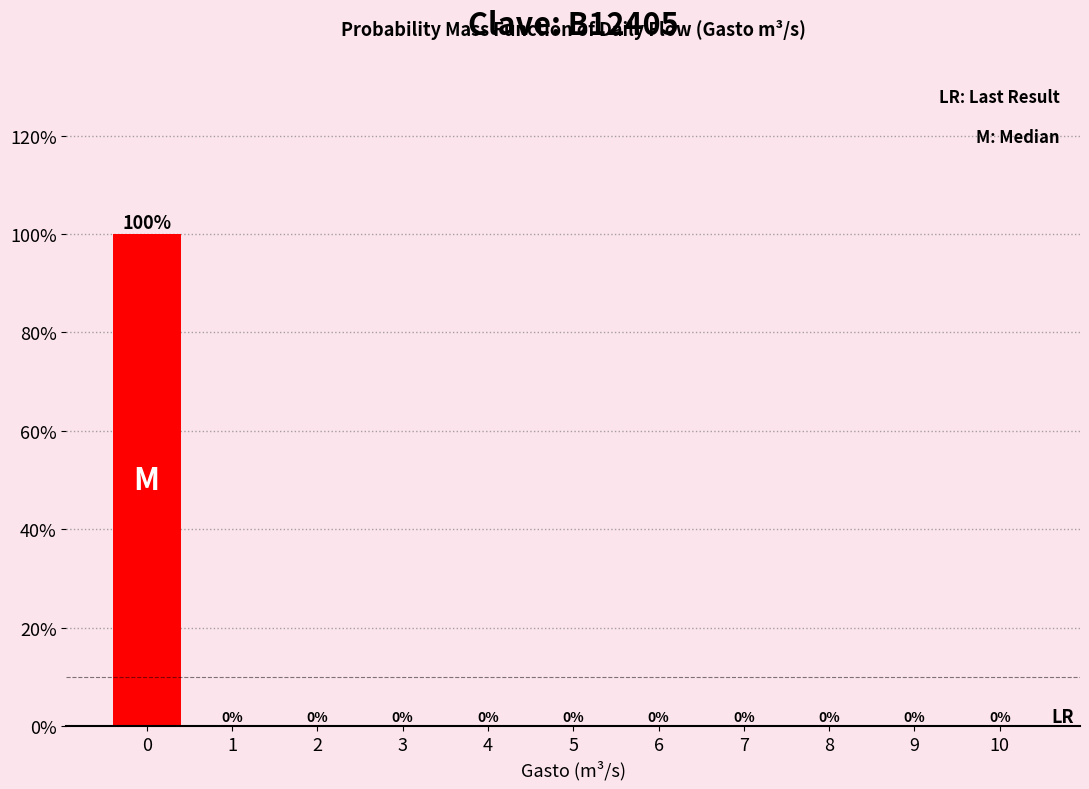

Are the bars horizontal?

No